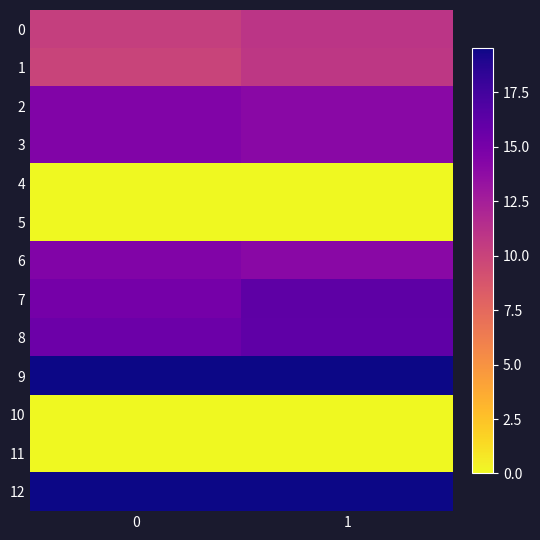

At how many categories does at least one series exceed 17?

2